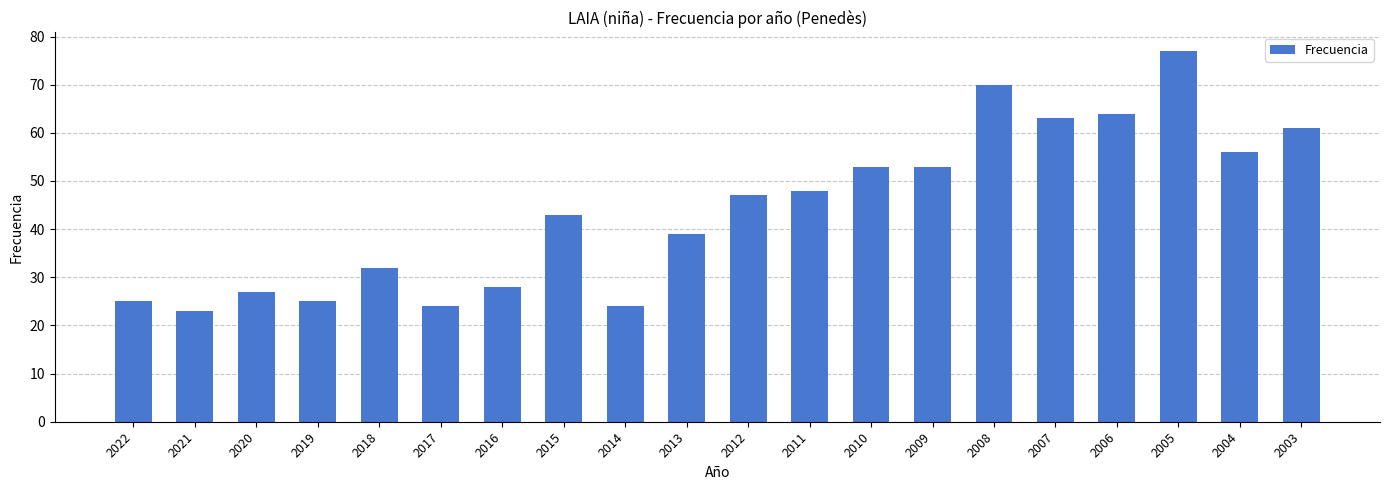

The value at 2015 is 25. True or false?

False